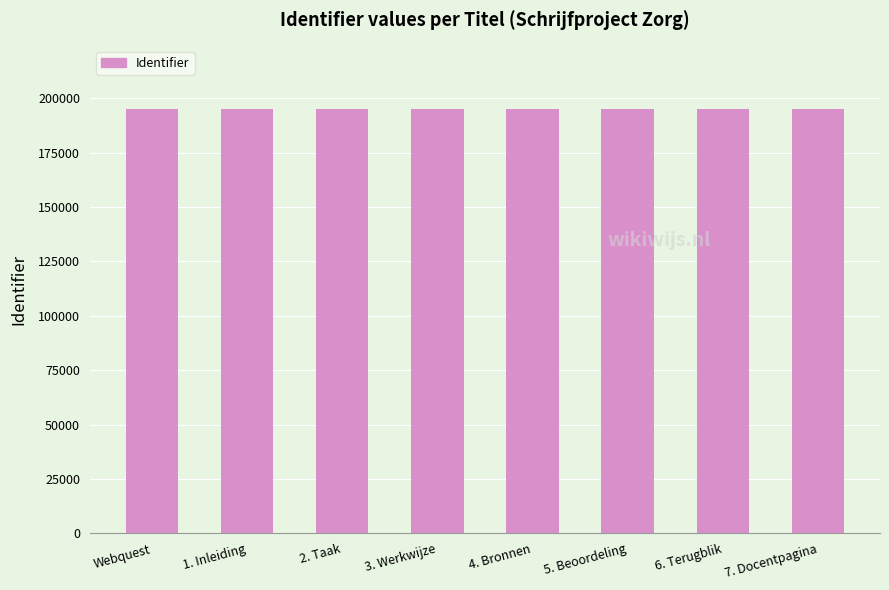

How many values are below 195117?

4